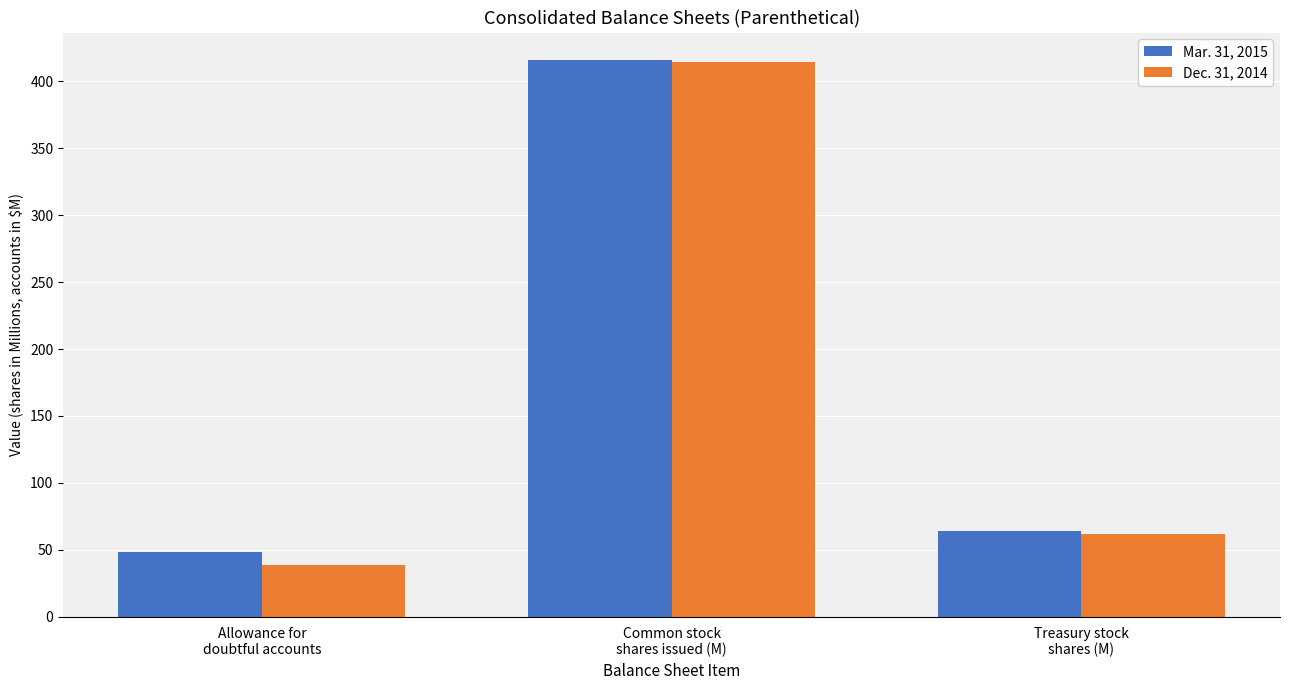

Reading left to right, extract all data points from this chart.

Mar. 31, 2015: 48.2	415.6	63.8
Dec. 31, 2014: 38.9	414.4	61.7